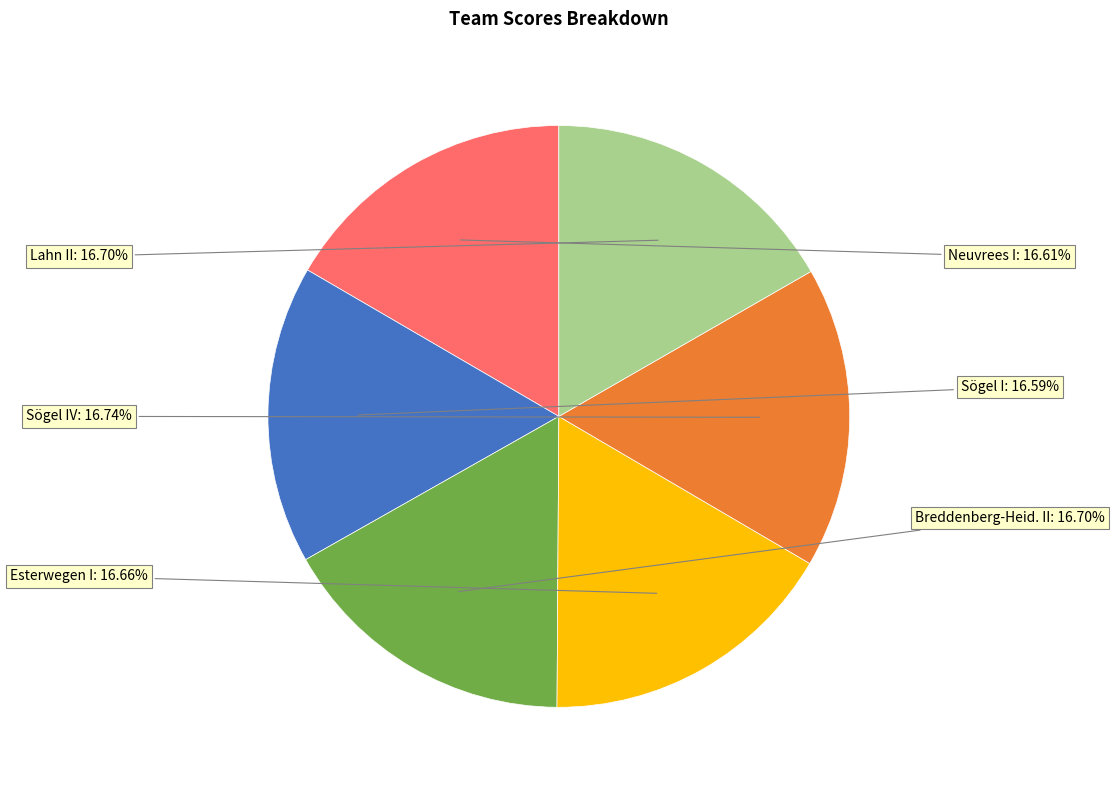

Is there a majority slice in this chart?

No